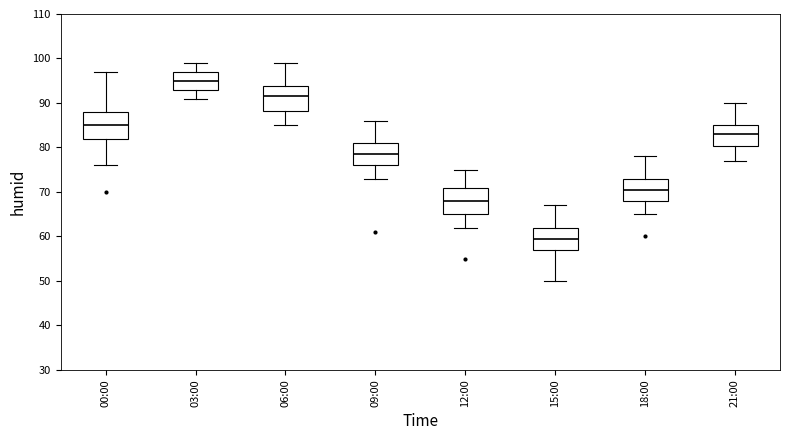

Reading left to right, transcribe this box plot: for each box, give where its median line is, the range the box spans, and where its two whiskers end, as read against the y-axis. The values are not printed on the chart, so give them approximately, as read against the axis.

00:00: median 85, box 82 to 88, whiskers 76 to 97
03:00: median 95, box 93 to 97, whiskers 91 to 99
06:00: median 92, box 88 to 94, whiskers 85 to 99
09:00: median 79, box 76 to 81, whiskers 73 to 86
12:00: median 68, box 65 to 71, whiskers 62 to 75
15:00: median 60, box 57 to 62, whiskers 50 to 67
18:00: median 71, box 68 to 73, whiskers 65 to 78
21:00: median 83, box 80 to 85, whiskers 77 to 90